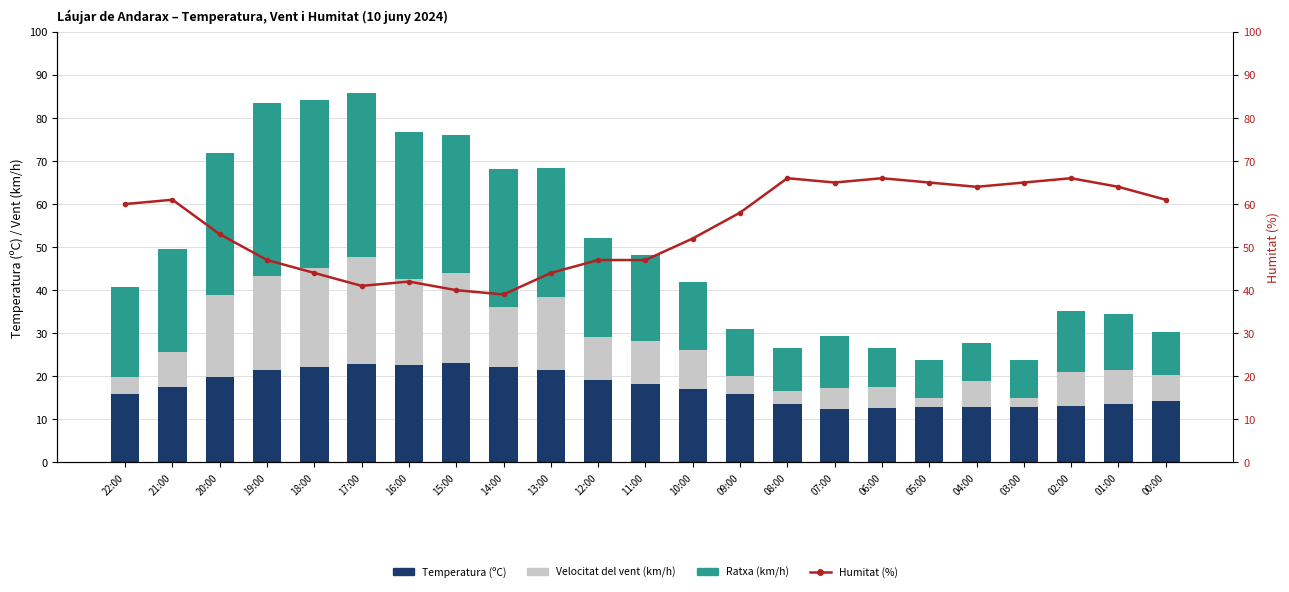

What is the sum of all Temperatura (ºC) values?

396.9